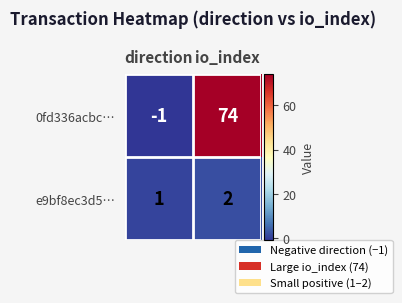

Reading right to left, what are all the values shown in this chart?

0fd336acbc…: 74	-1
e9bf8ec3d5…: 2	1